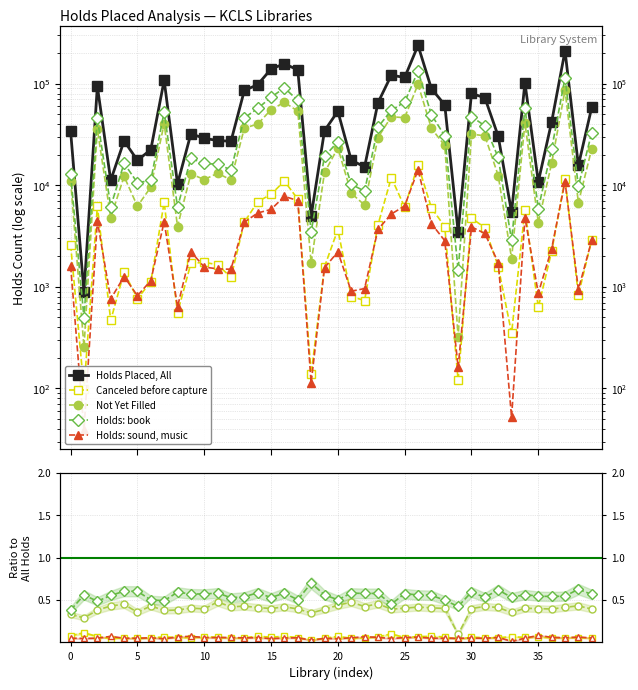

What is the maximum value for Holds Placed, Not Yet Filled?

98915